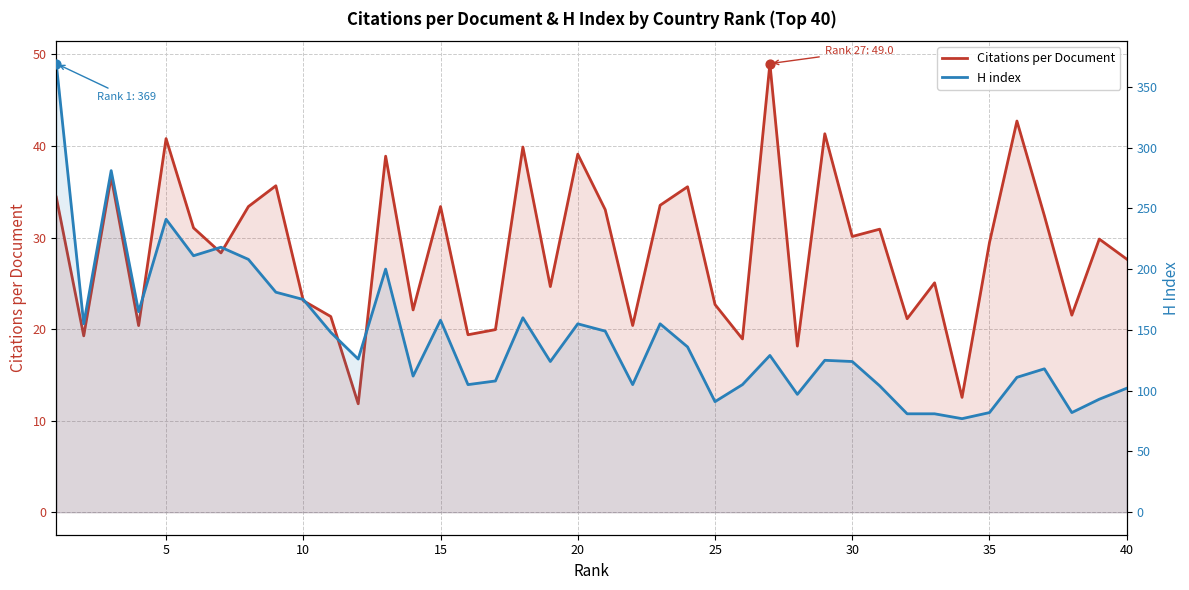

At how many categories does at least one series exceed 46?

40